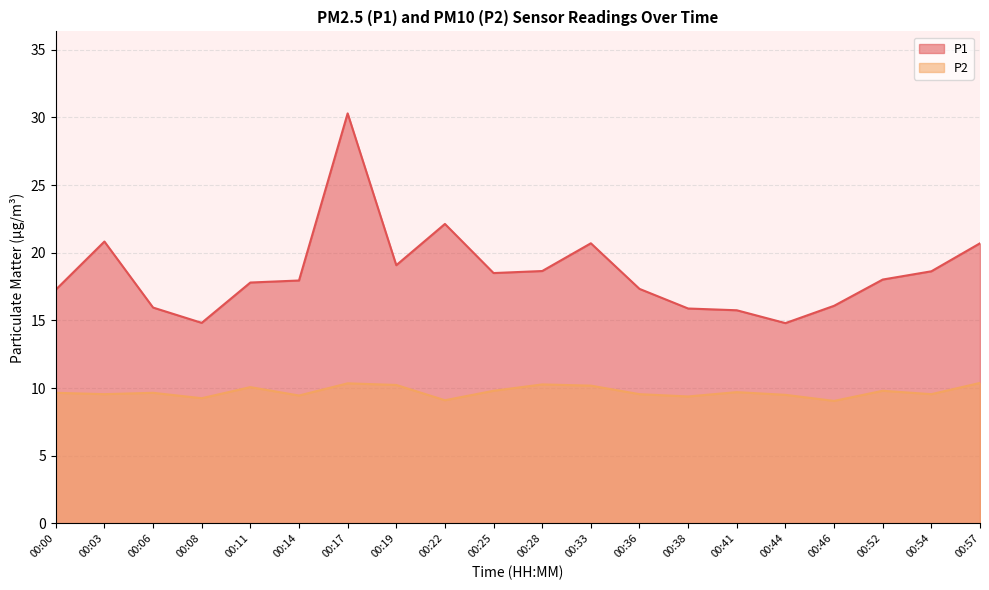

Does the chart display data point markers on the line(s)?

No